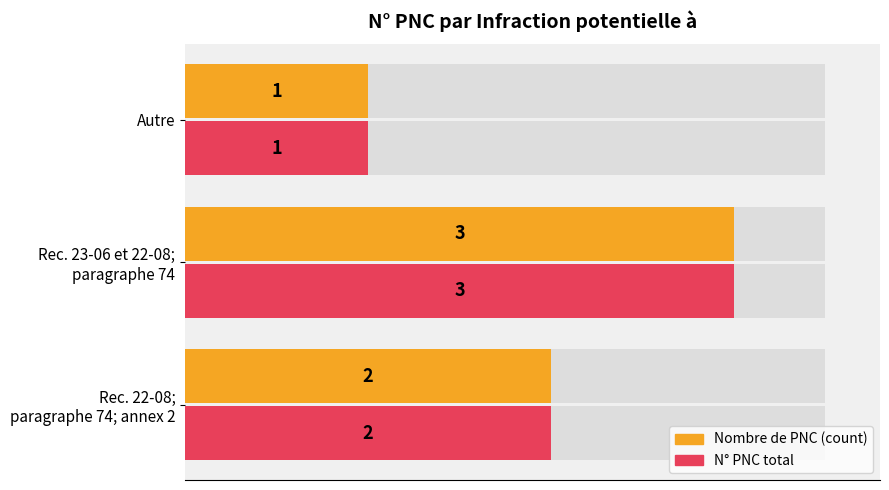

Are the bars horizontal?

Yes